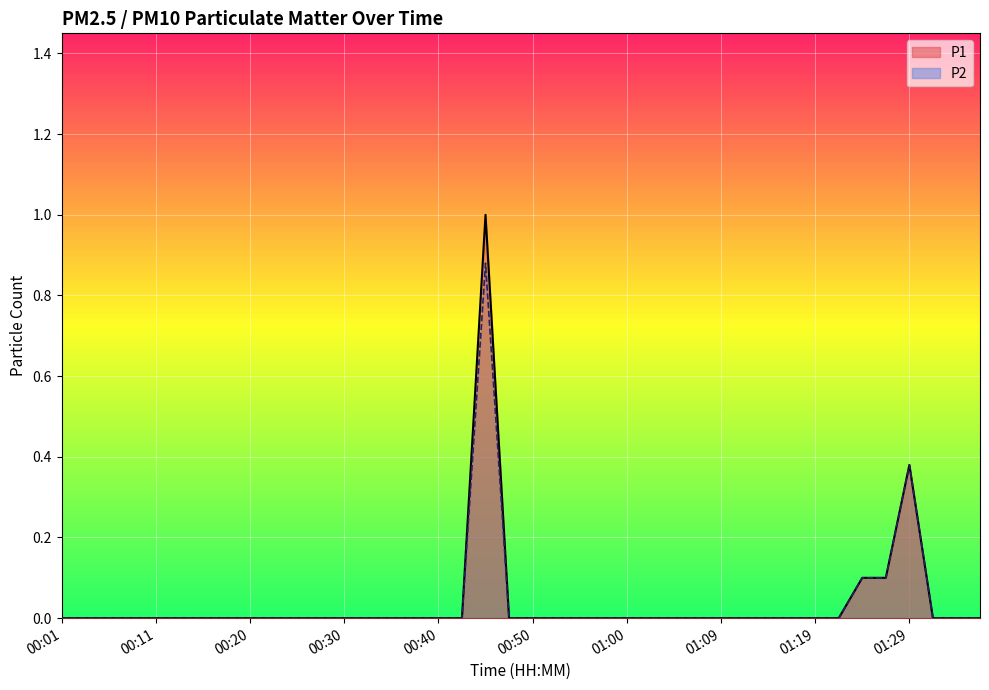

Is it true that P1 equals 0.6 at 01:17?

False